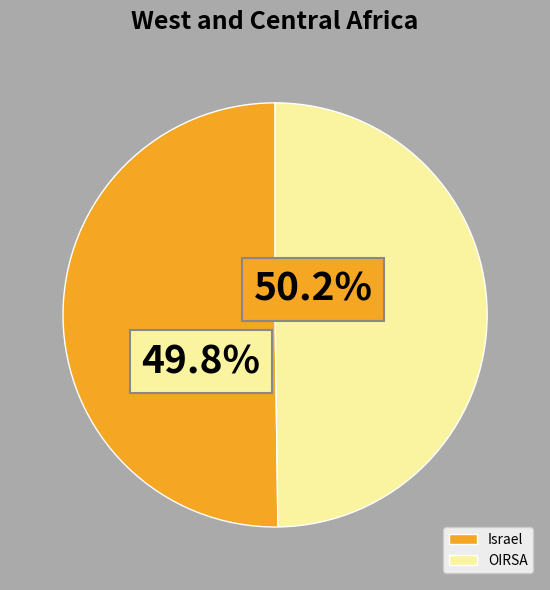

What is the ratio of the value at Israel to the value at OIRSA?

1.0